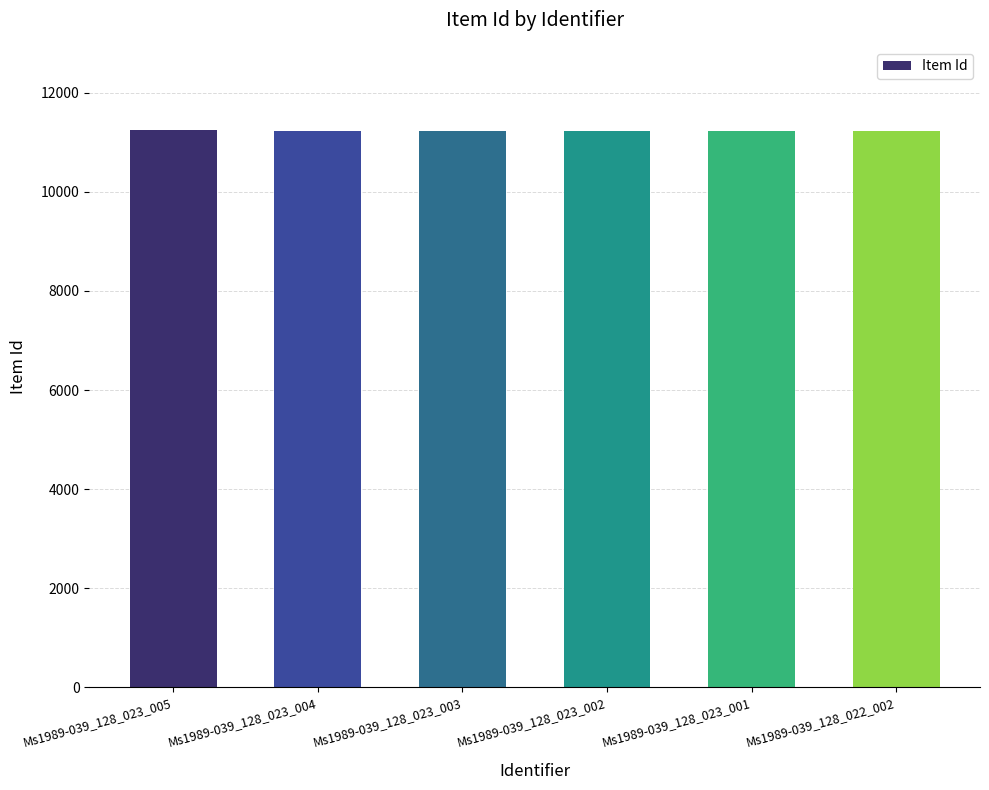

What value does the data have at Ms1989-039_128_023_001, to the nearest 10?

11230